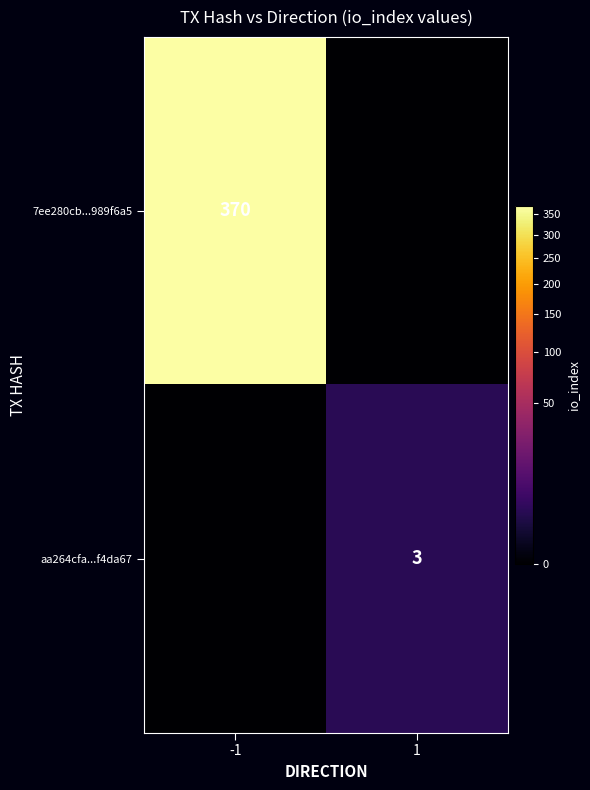

What is the spread (max minus min) of values at -1?

370